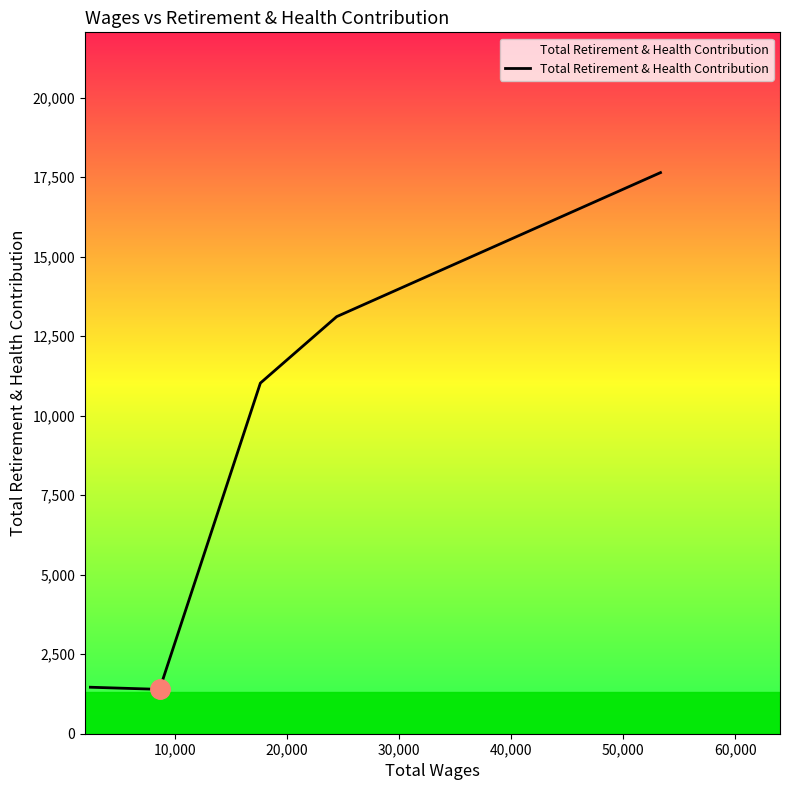

True or false: the data has more than 0 interior local peaks.

False